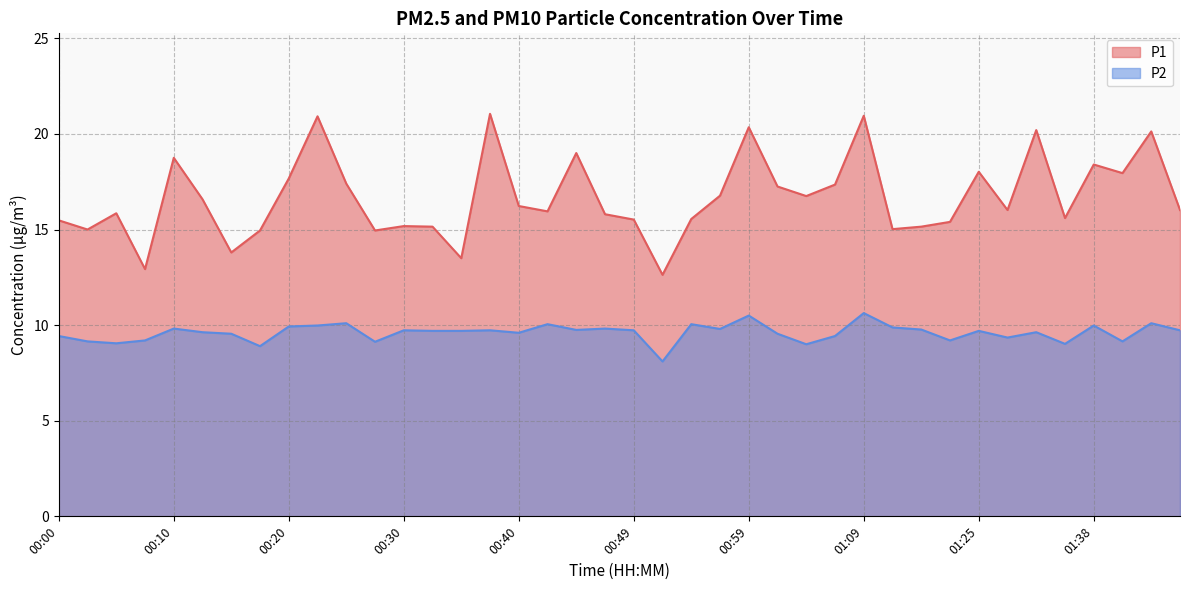

The value of P1 at 00:05 is 7.5. True or false?

False